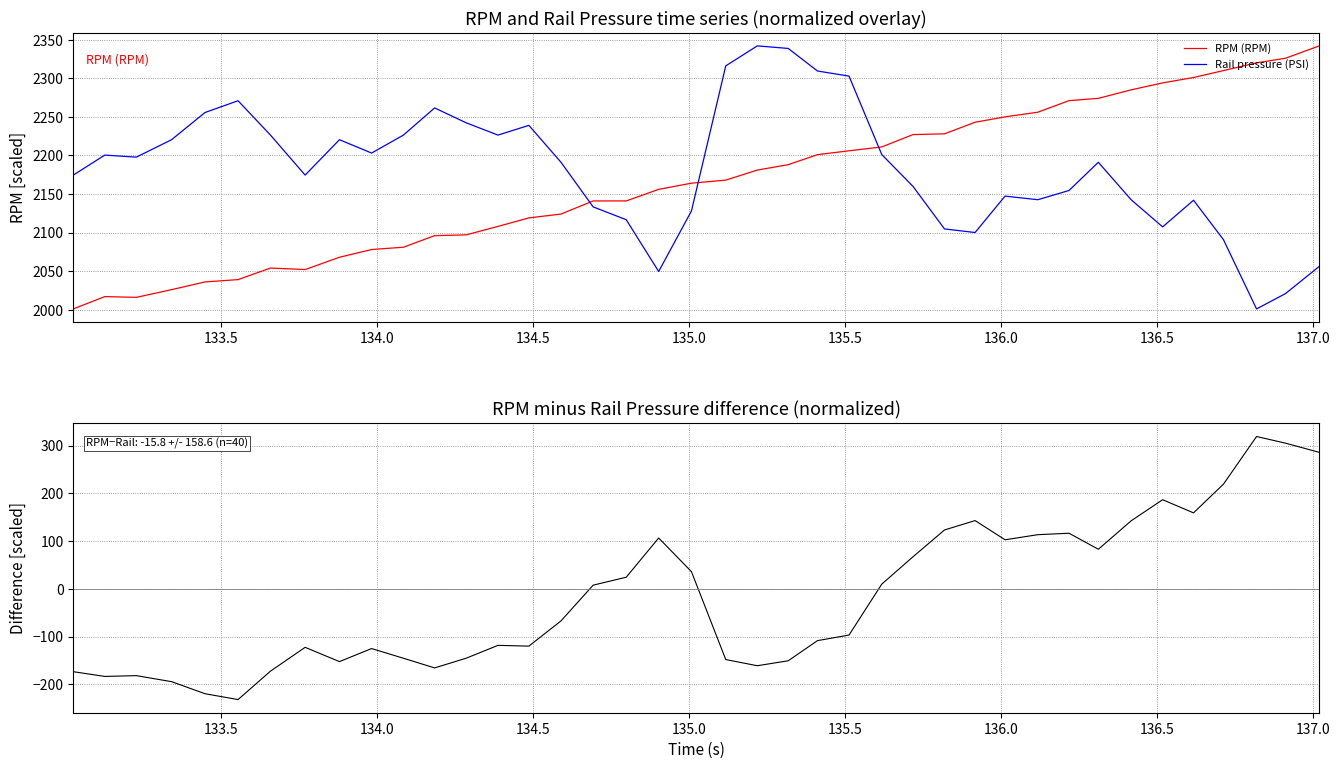

True or false: RPM (RPM) and RPM minus Rail (normalized) cross at least once.

False